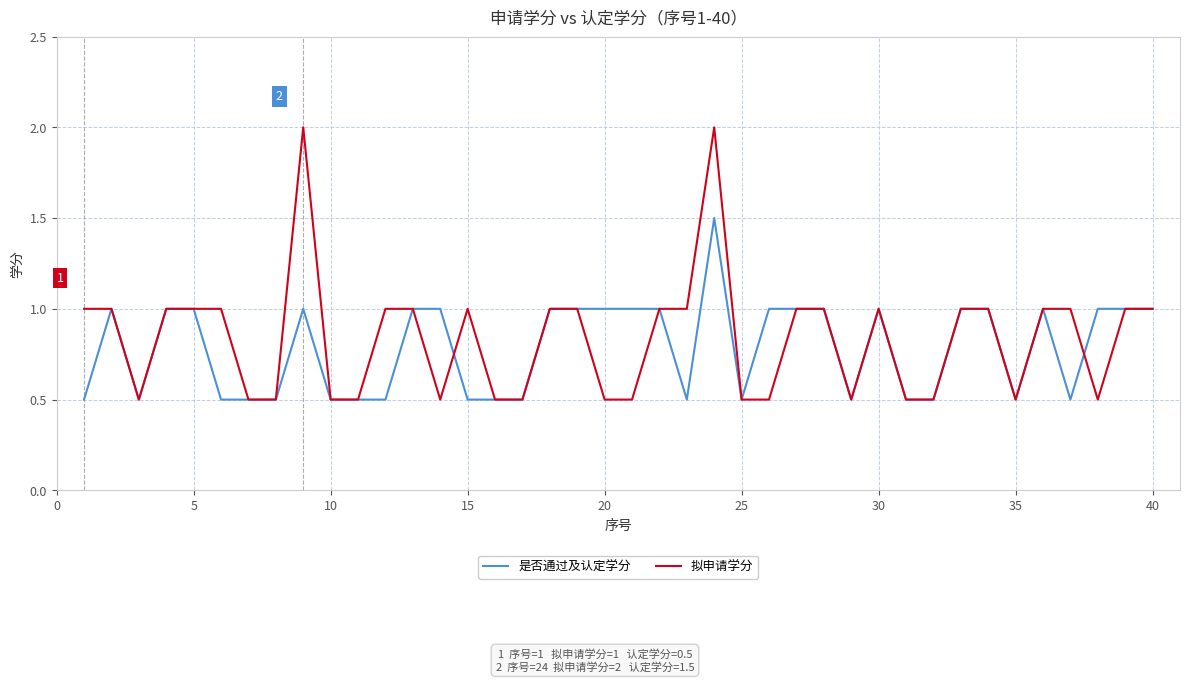

What is the lowest value of the 拟申请学分 series?

0.5